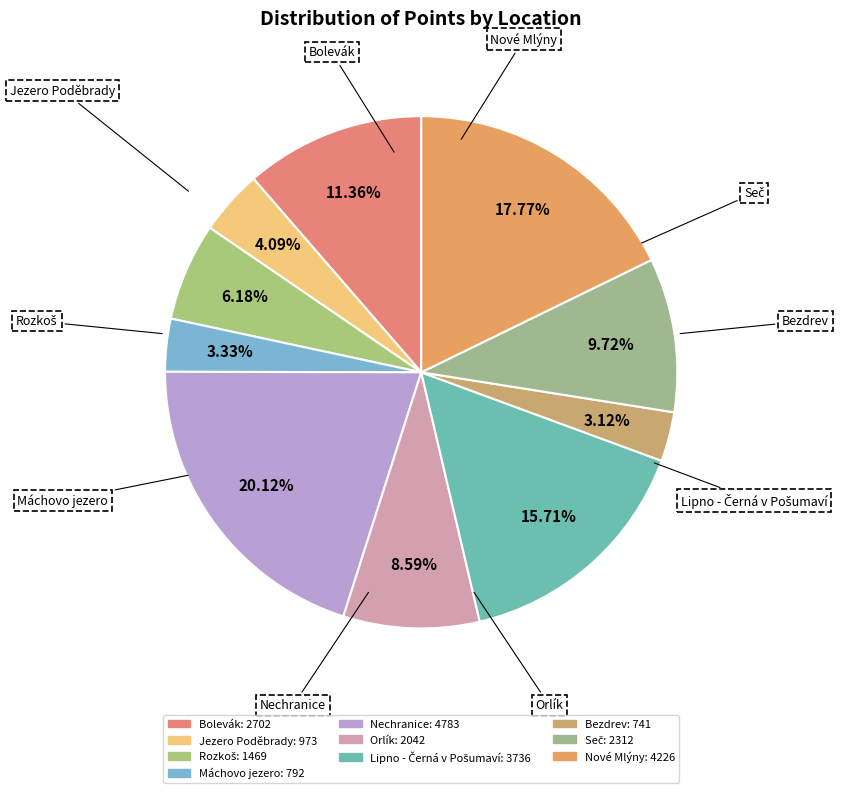

The Nové Mlýny slice represents 24% of the pie. True or false?

False